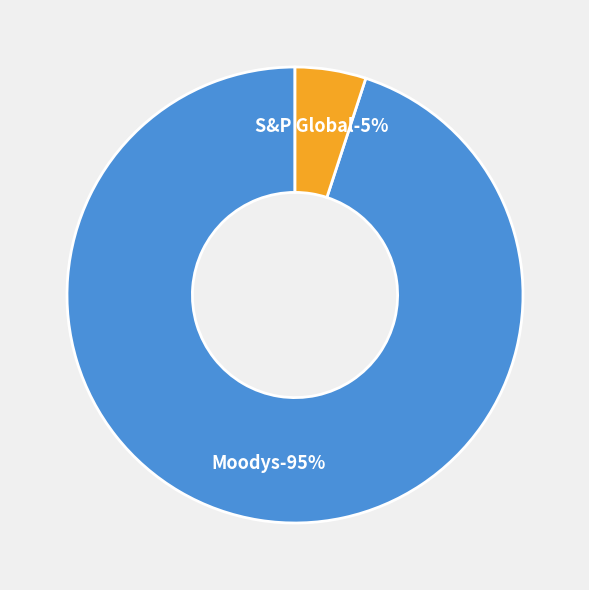

Count the number of slices in the pie.

2